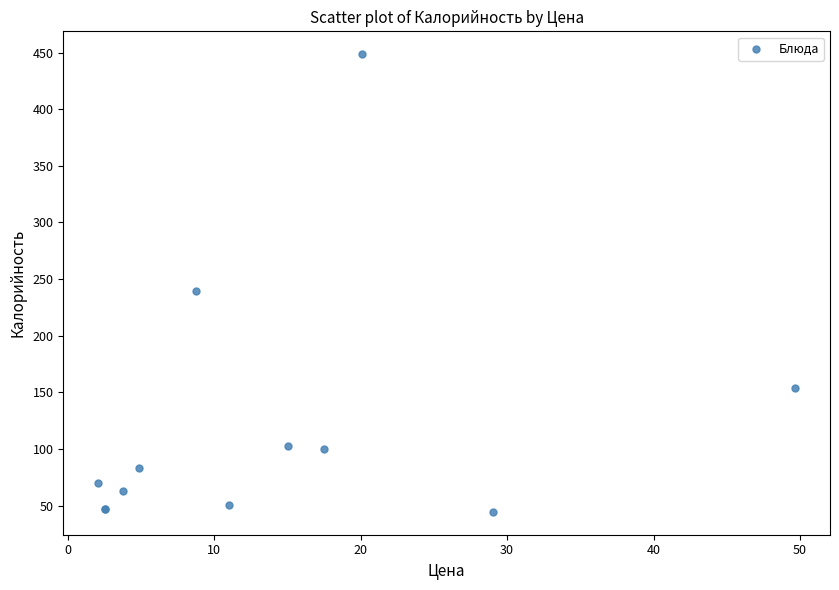

What Y value in the scatter plot is closest to 246?

239.4